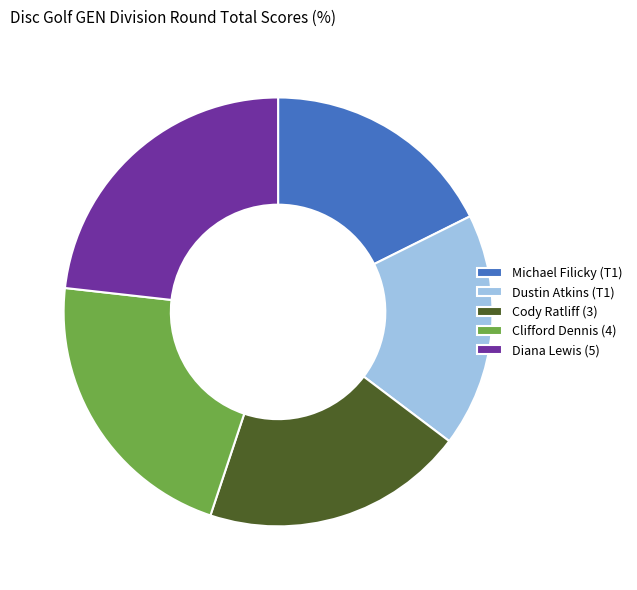

True or false: Dustin Atkins (T1) accounts for 5% of the total.

False